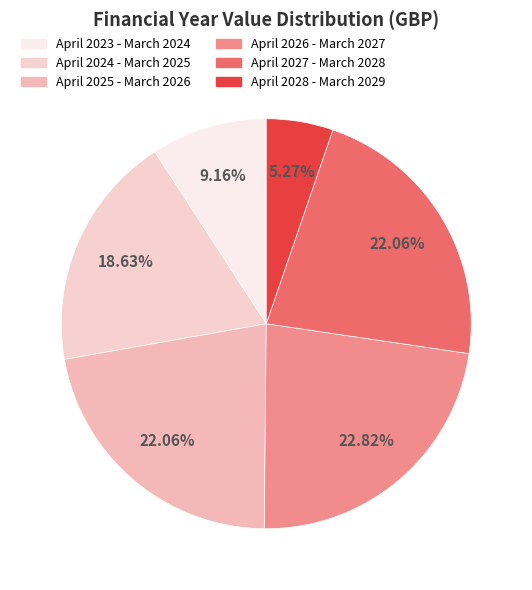

Approximately how many times larger is the value at April 2025 - March 2026 compared to April 2024 - March 2025?

1.2